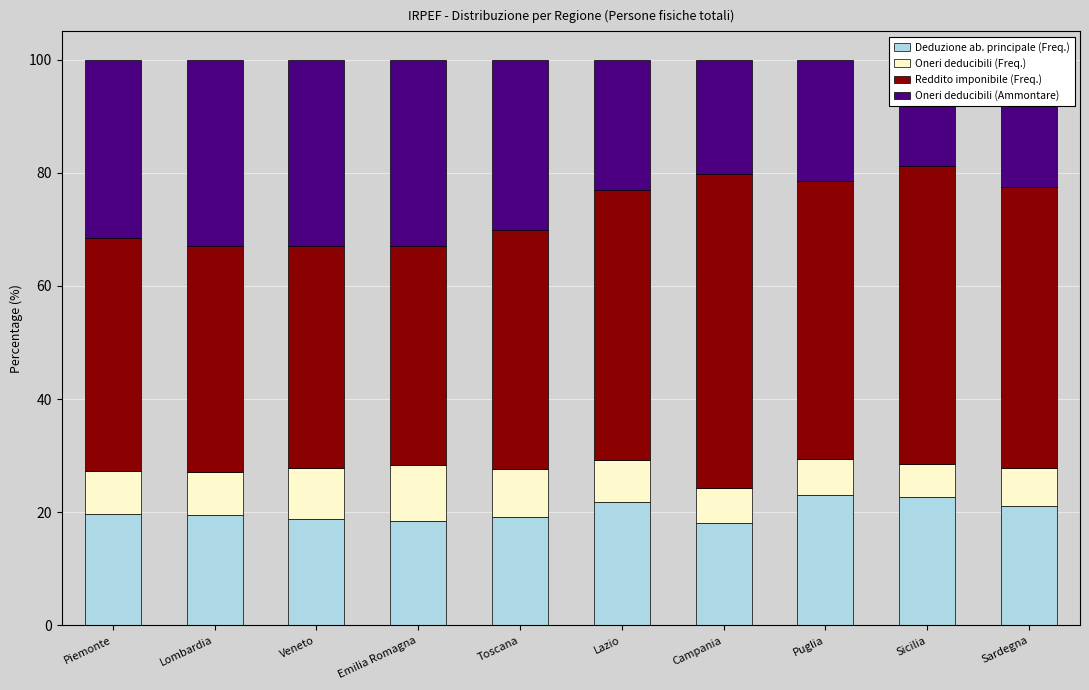

True or false: Deduzione ab. principale (Freq.) has a value of 32.8 at Sardegna.

False